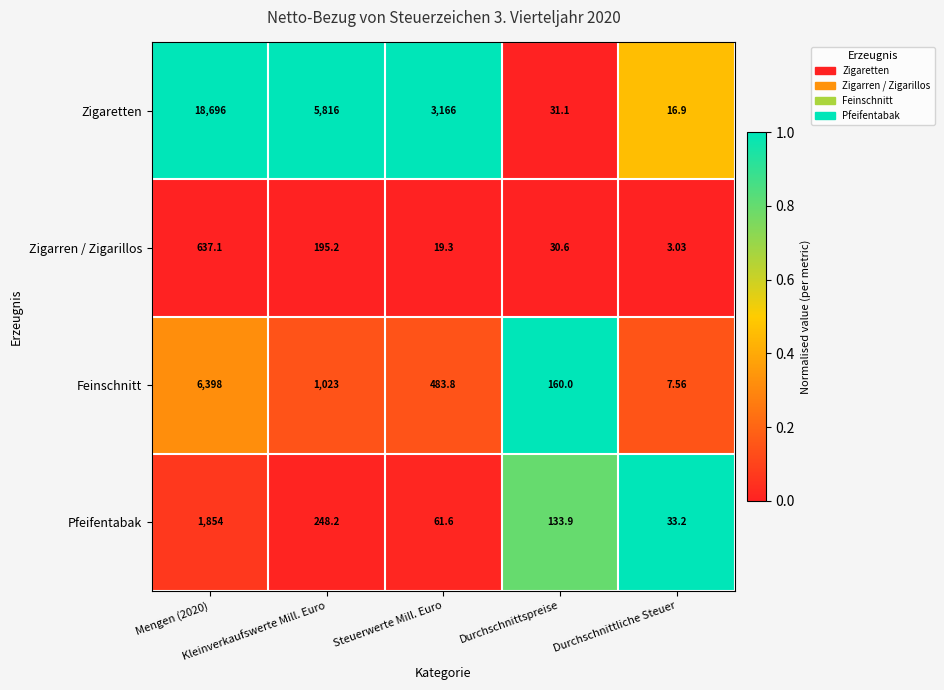

Rank the series by their maximum value, from highest to lowest.

Zigaretten, Feinschnitt, Pfeifentabak, Zigarren / Zigarillos